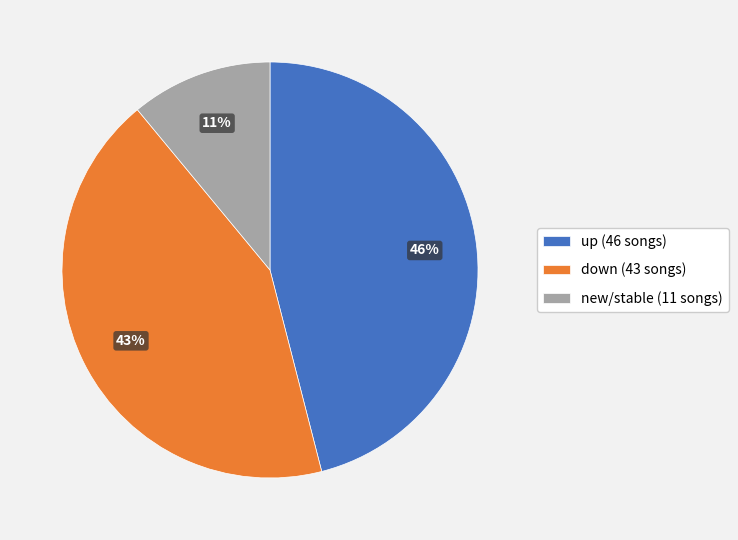

Count the number of slices in the pie.

3